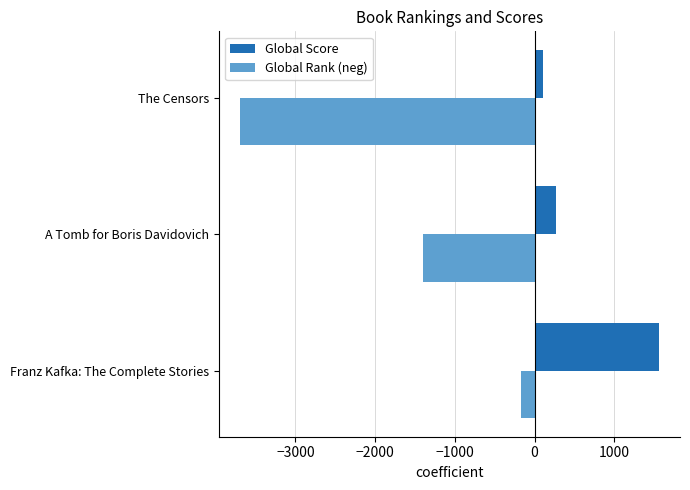

What is the spread (max minus min) of values at Franz Kafka: The Complete Stories?

1733